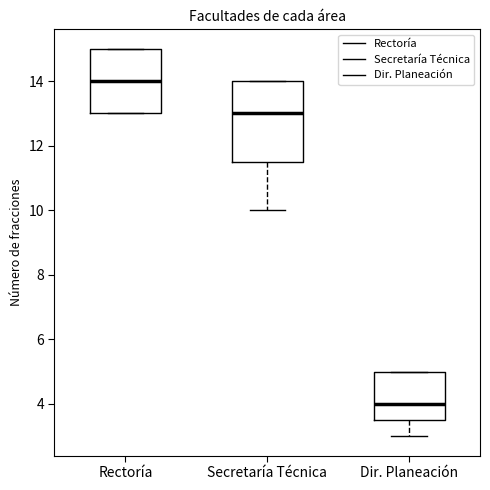

Reading left to right, transcribe this box plot: for each box, give where its median line is, the range the box spans, and where its two whiskers end, as read against the y-axis. The values are not printed on the chart, so give them approximately, as read against the axis.

Rectoría: median 14.0, box 13.0 to 15.0, whiskers 13.0 to 15.0
Secretaría Técnica: median 13.0, box 11.6 to 14.0, whiskers 10.0 to 14.0
Dir. Planeación: median 4.0, box 3.6 to 5.0, whiskers 3.0 to 5.0